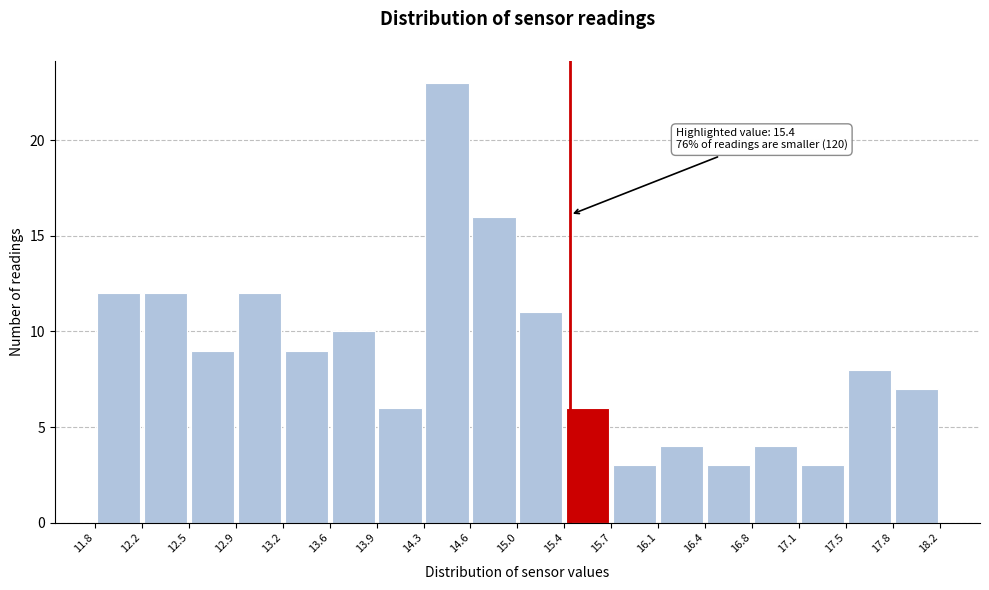

Which range on the x-axis has the tallest bar?

14.3 to 14.6